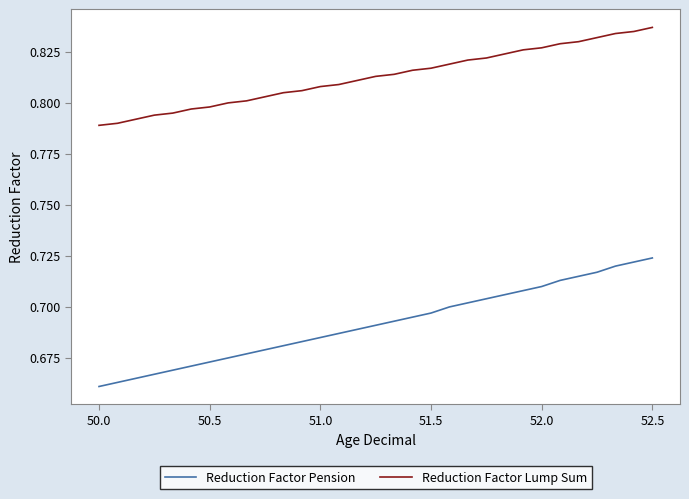

Which series has the largest total across all categories?

Reduction Factor Lump Sum